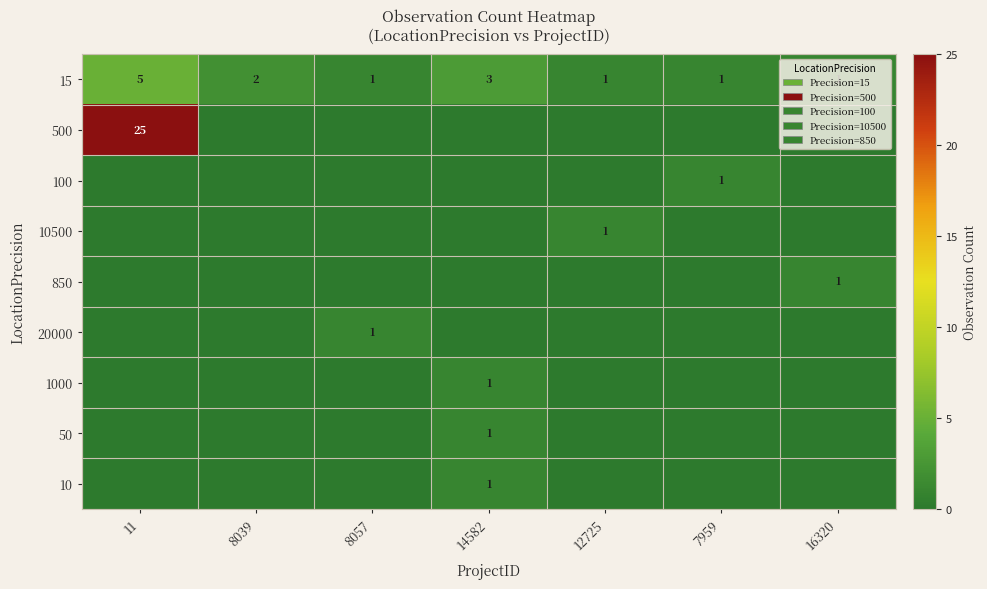

True or false: 1000 has a value of 1 at 14582.

True